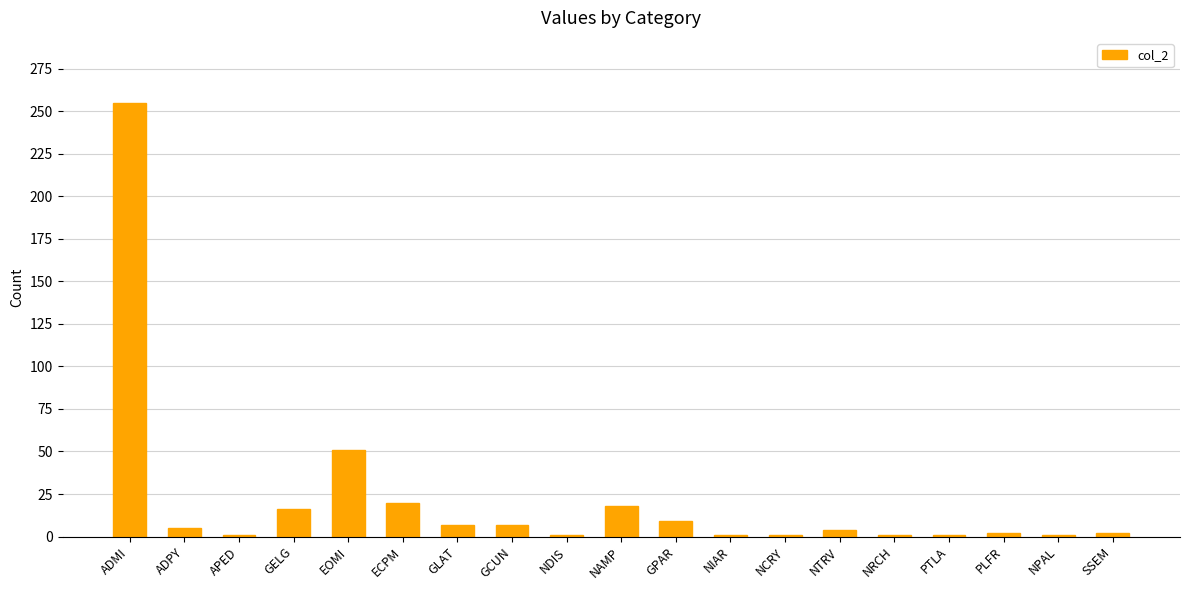

What is the greatest value displayed?

255